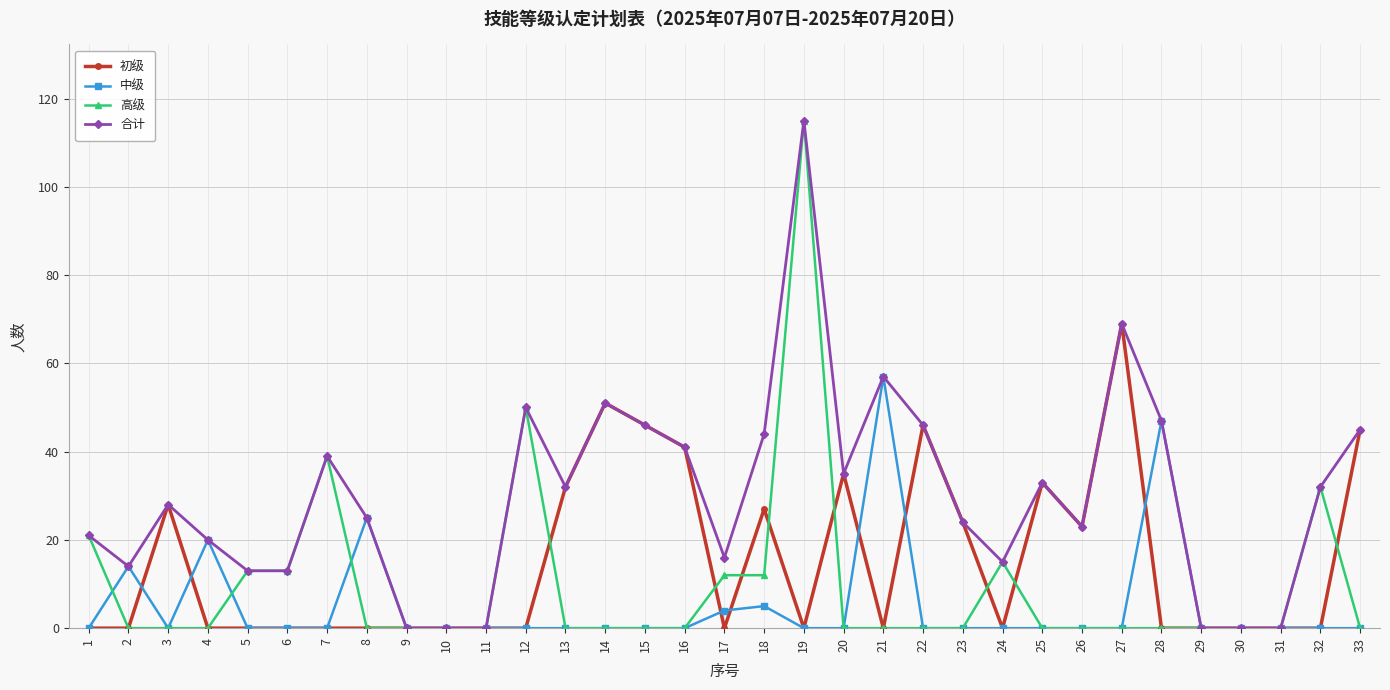

The value of 初级 at 4 is 0. True or false?

True